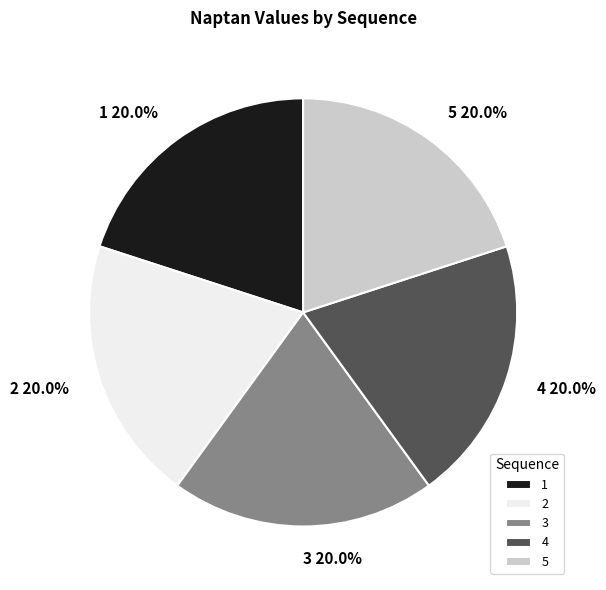

What is the ratio of the value at 3 to the value at 4?

1.0